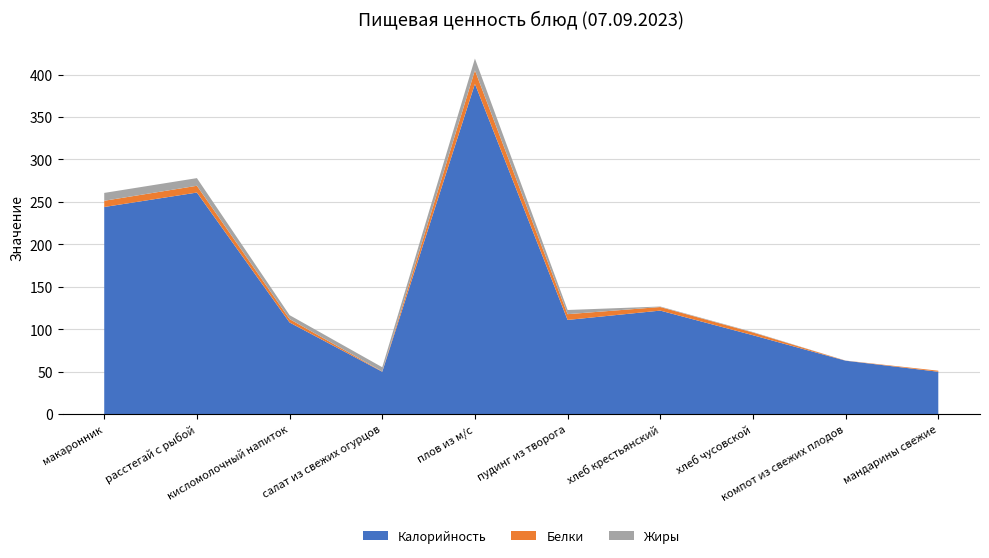

Reading left to right, transcribe all the data shown in this chart.

Калорийность: макаронник=244.0	расстегай с рыбой=261.0	кисломолочный напиток=108.0	салат из свежих огурцов=50.0	плов из м/с=389.0	пудинг из творога=111.0	хлеб крестьянский=122.0	хлеб чусовской=93.0	компот из свежих плодов=63.0	мандарины свежие=50.0
Белки: макаронник=7.3	расстегай с рыбой=8.0	кисломолочный напиток=4.0	салат из свежих огурцов=0.4	плов из м/с=15.9	пудинг из творога=6.8	хлеб крестьянский=4.2	хлеб чусовской=3.2	компот из свежих плодов=0.1	мандарины свежие=1.2
Жиры: макаронник=9.2	расстегай с рыбой=9.0	кисломолочный напиток=4.6	салат из свежих огурцов=4.9	плов из м/с=13.9	пудинг из творога=4.9	хлеб крестьянский=0.6	хлеб чусовской=0.5	компот из свежих плодов=0.0	мандарины свежие=0.0